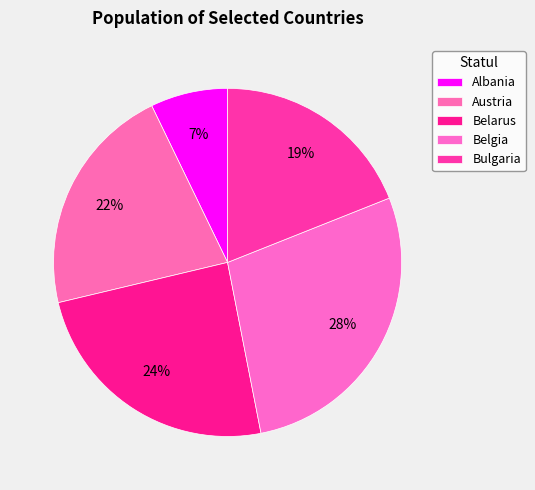

How many slices are in this pie chart?

5